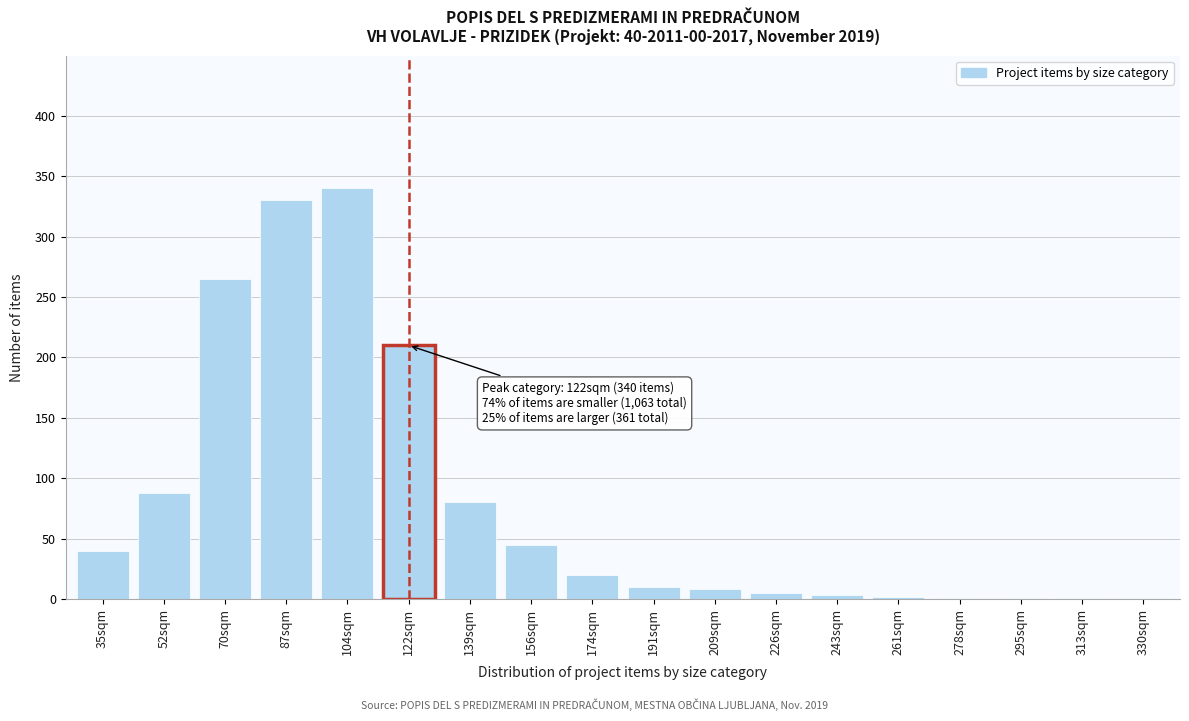

Between 174sqm and 191sqm, which is larger?

174sqm